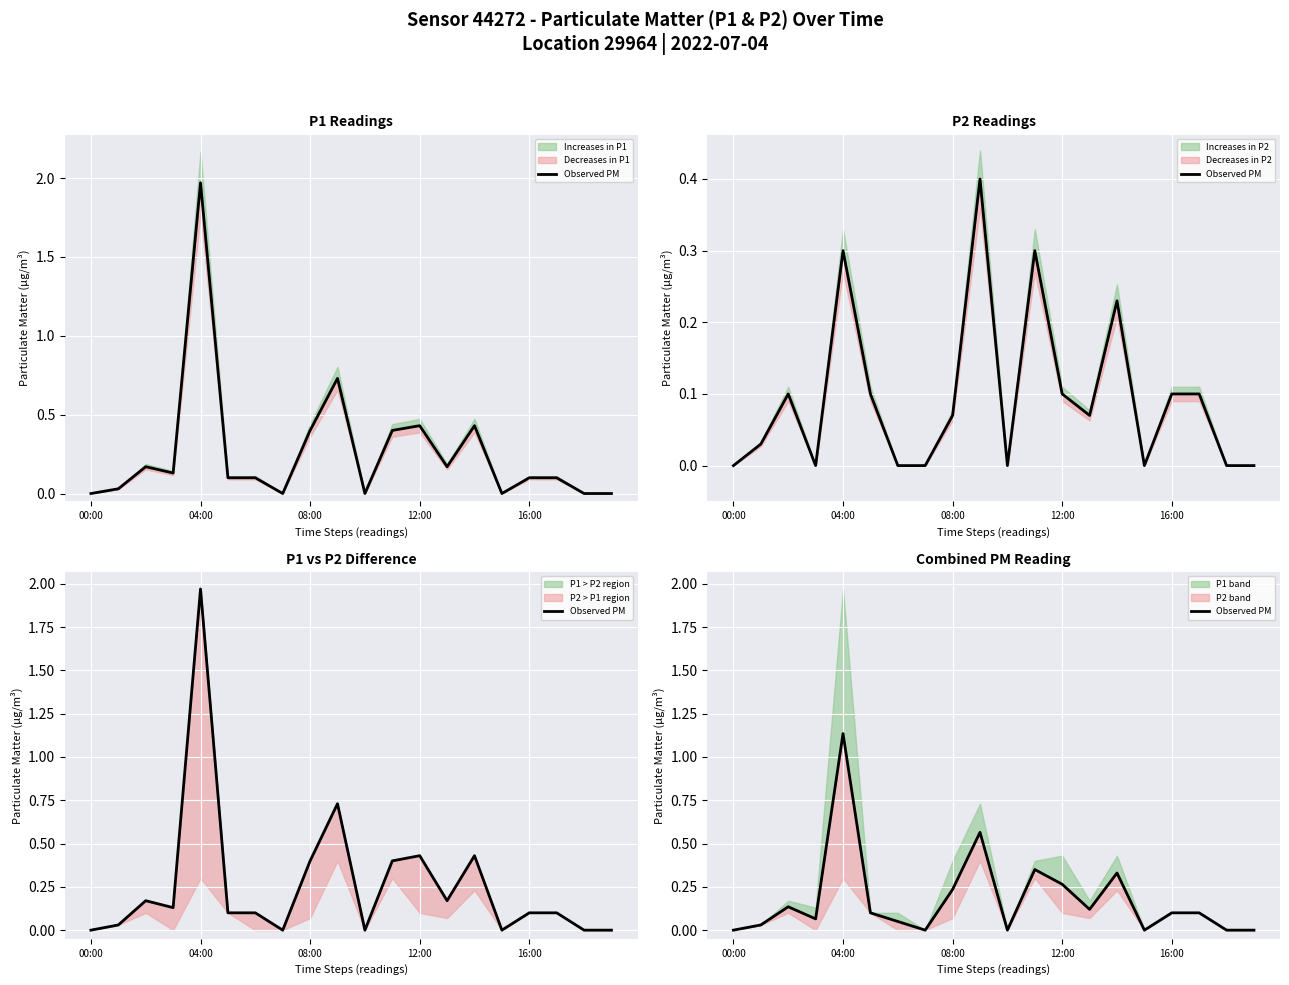

What is the difference between the second highest and second lowest values?

0.6